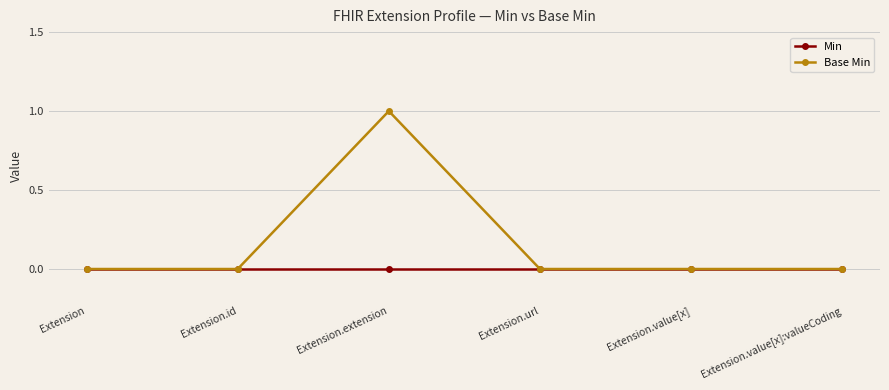

At which category is the sum across all series the highest?

Extension.extension